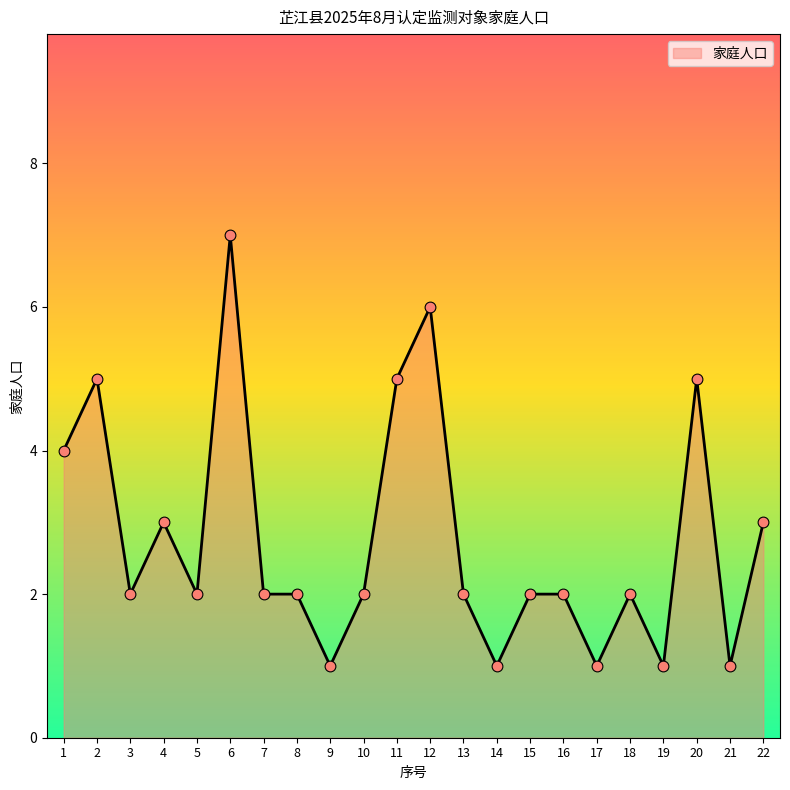

Approximately how many times larger is the value at 20 compared to 8?

2.5